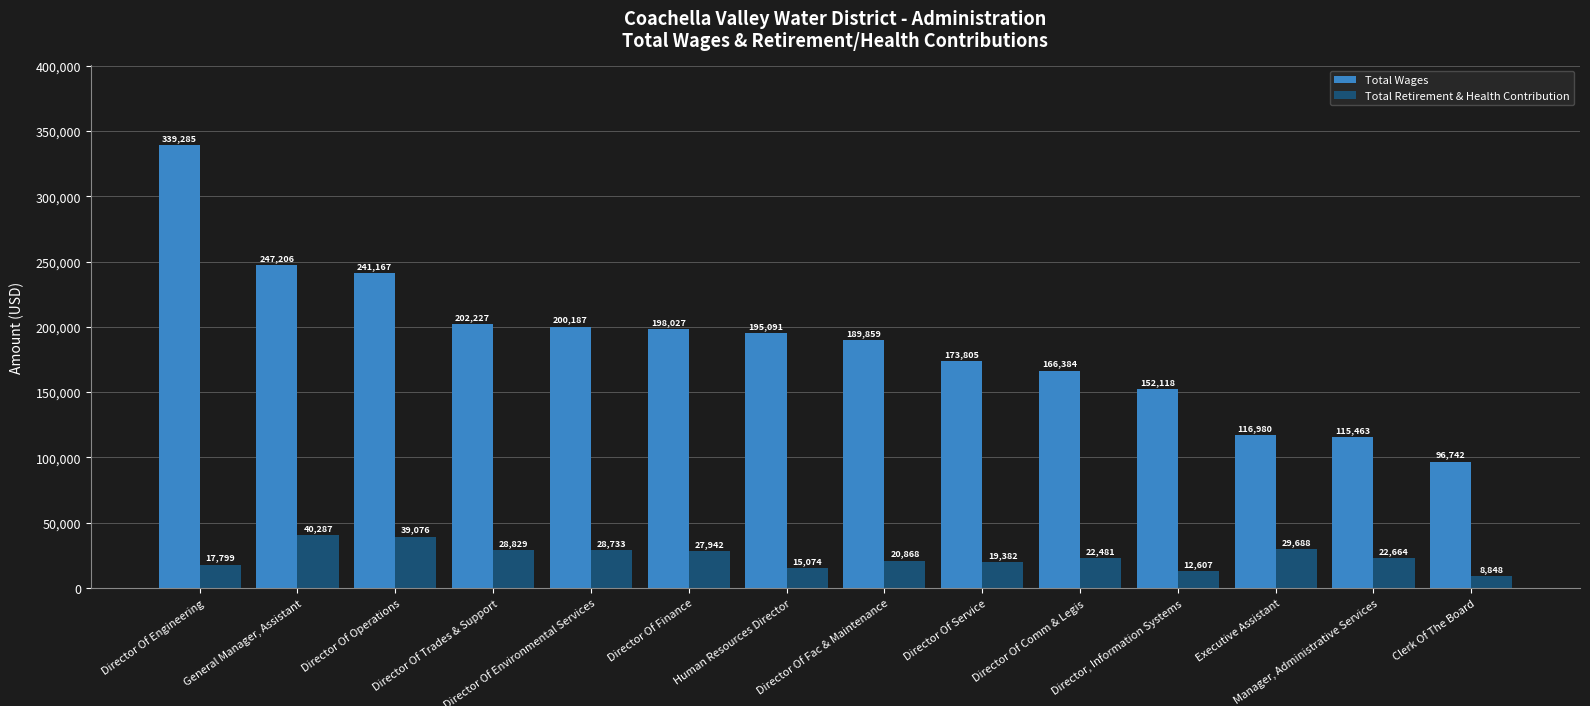

At how many categories does at least one series exceed 165990?

10